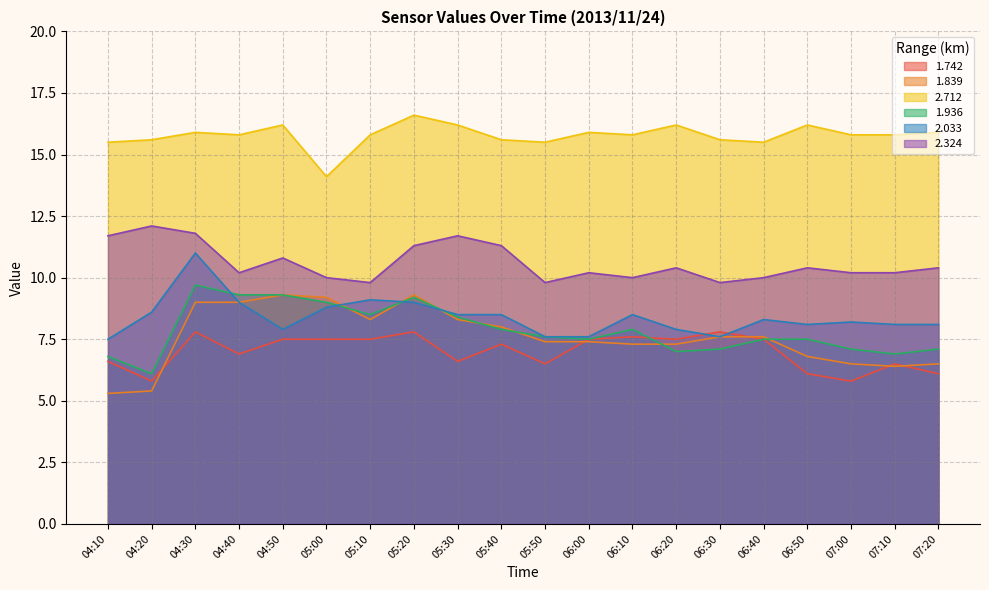

How many intersections are there between 1.936 and 2.033?

4